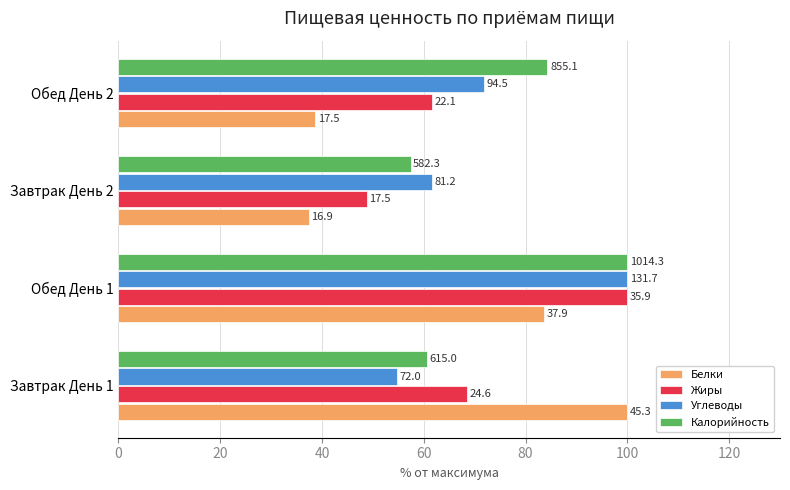

Which series has the widest spread of values?

Белки